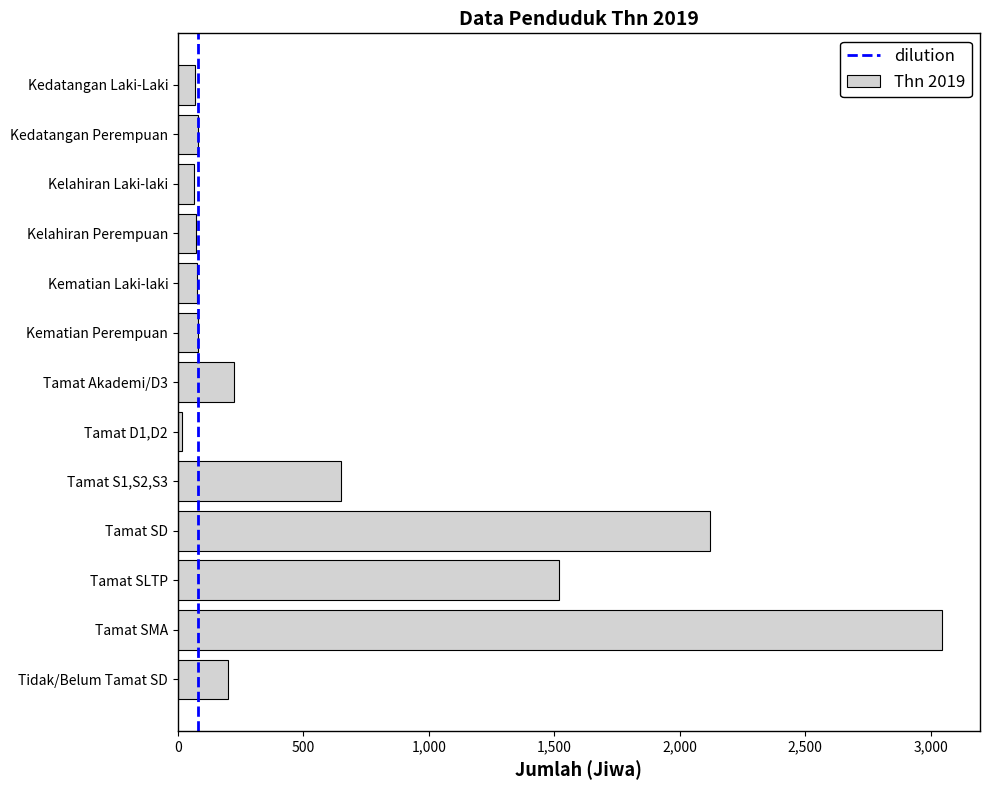

Where is the data nearest to the value 1530?

Tamat SLTP